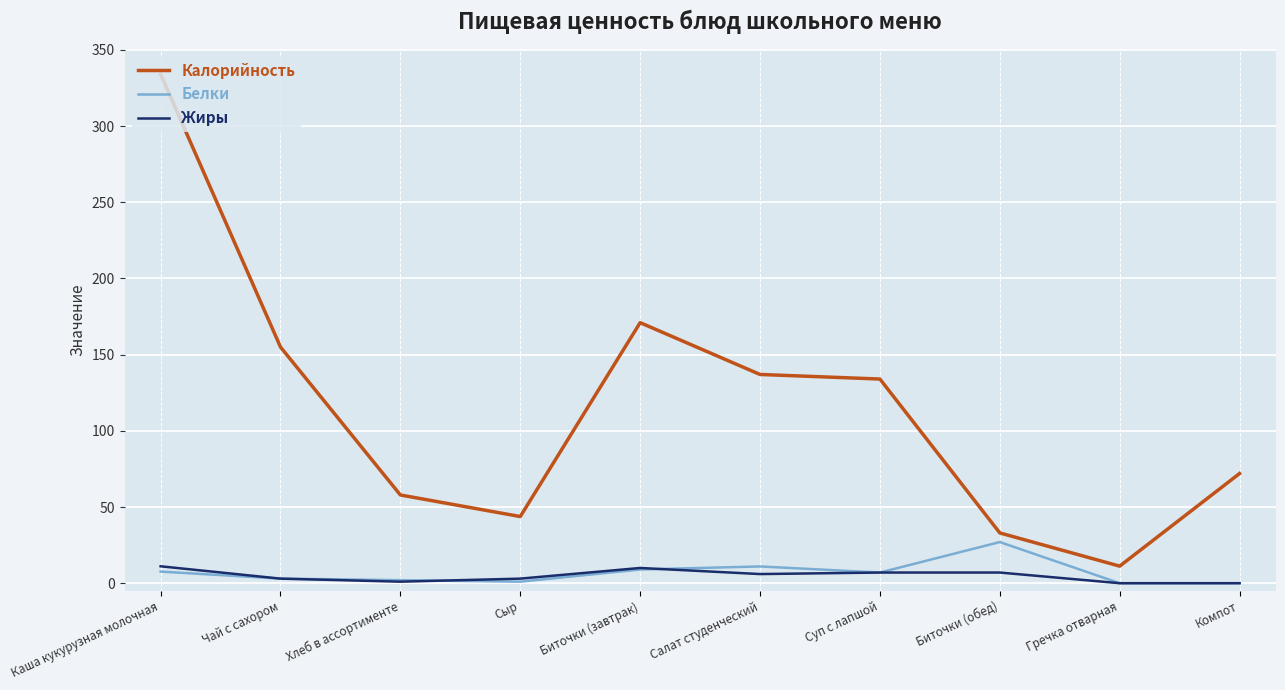

Rank the series by their maximum value, from highest to lowest.

Калорийность, Белки, Жиры